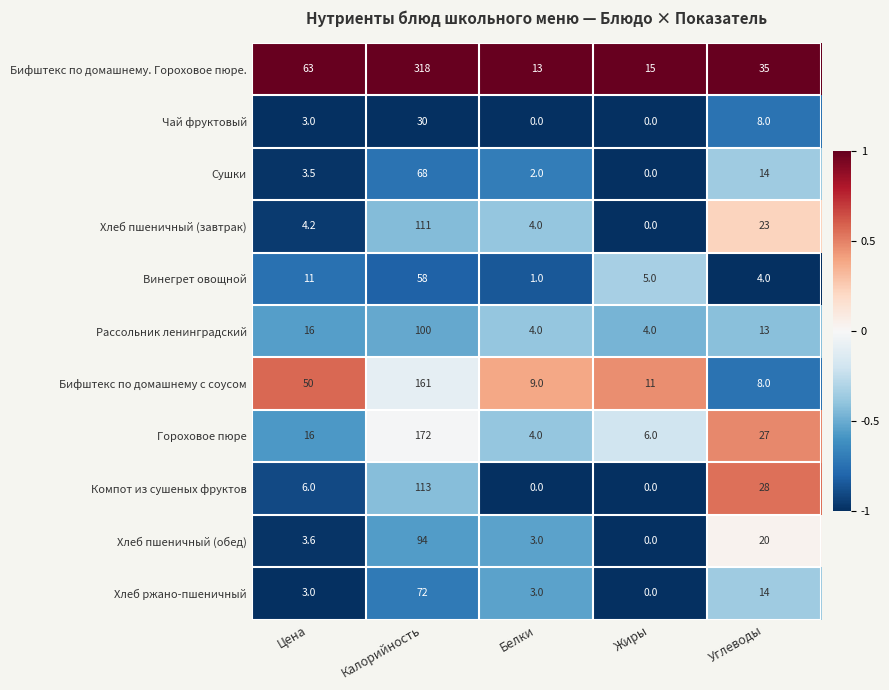

Is the value of Рассольник ленинградский at Белки greater than the value of Хлеб ржано-пшеничный at Калорийность?

No